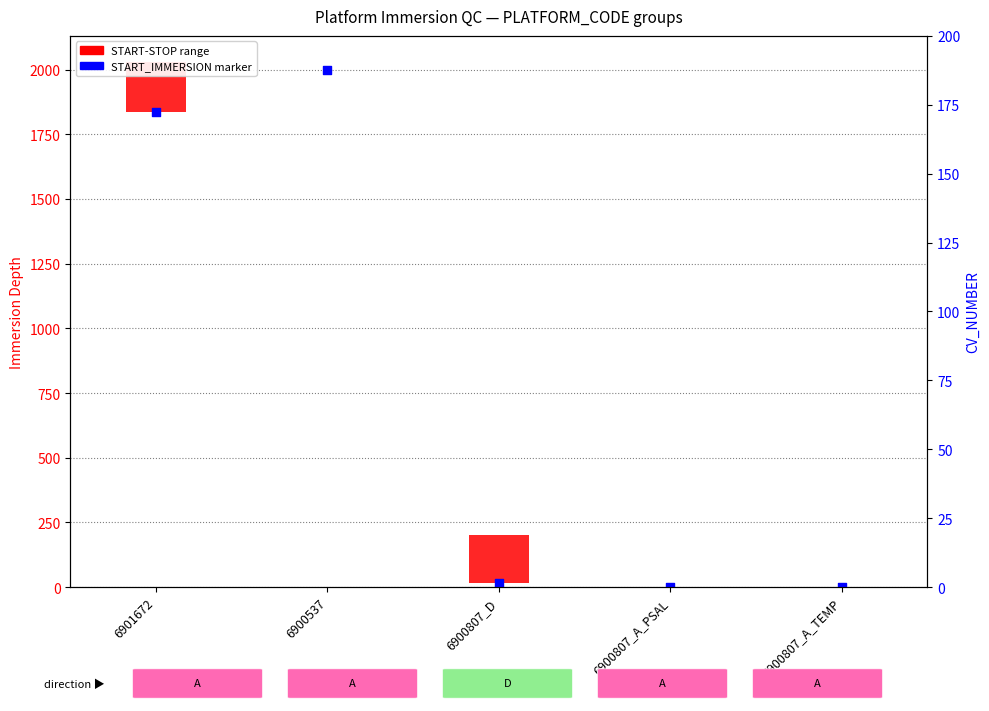

Which series reaches the minimum Y coordinate?

START_IMMERSION marker